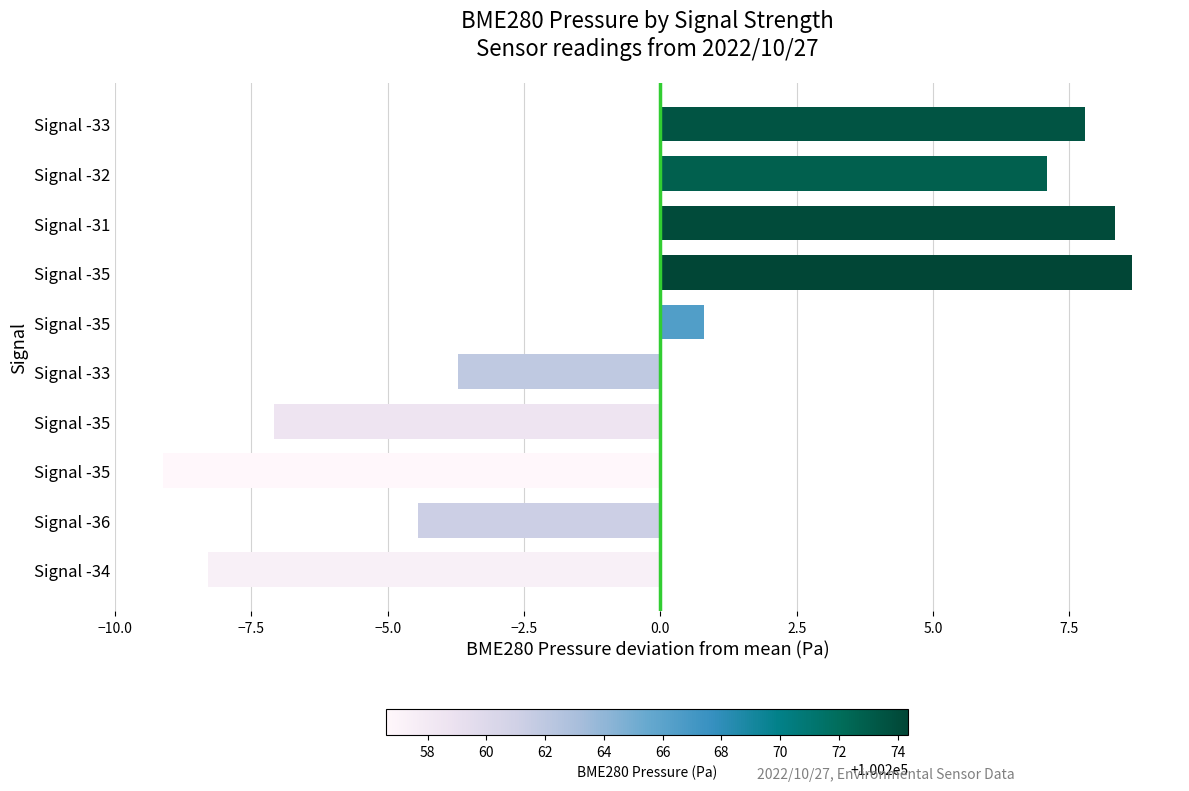

How many bars are there in total?

10